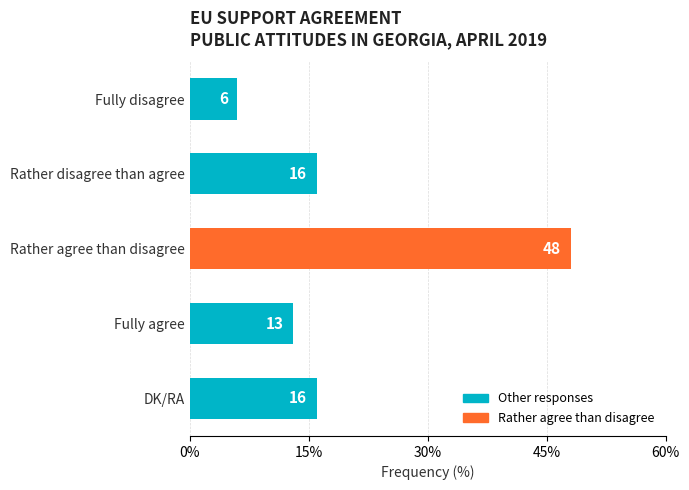

The value at Fully agree is 13. True or false?

True